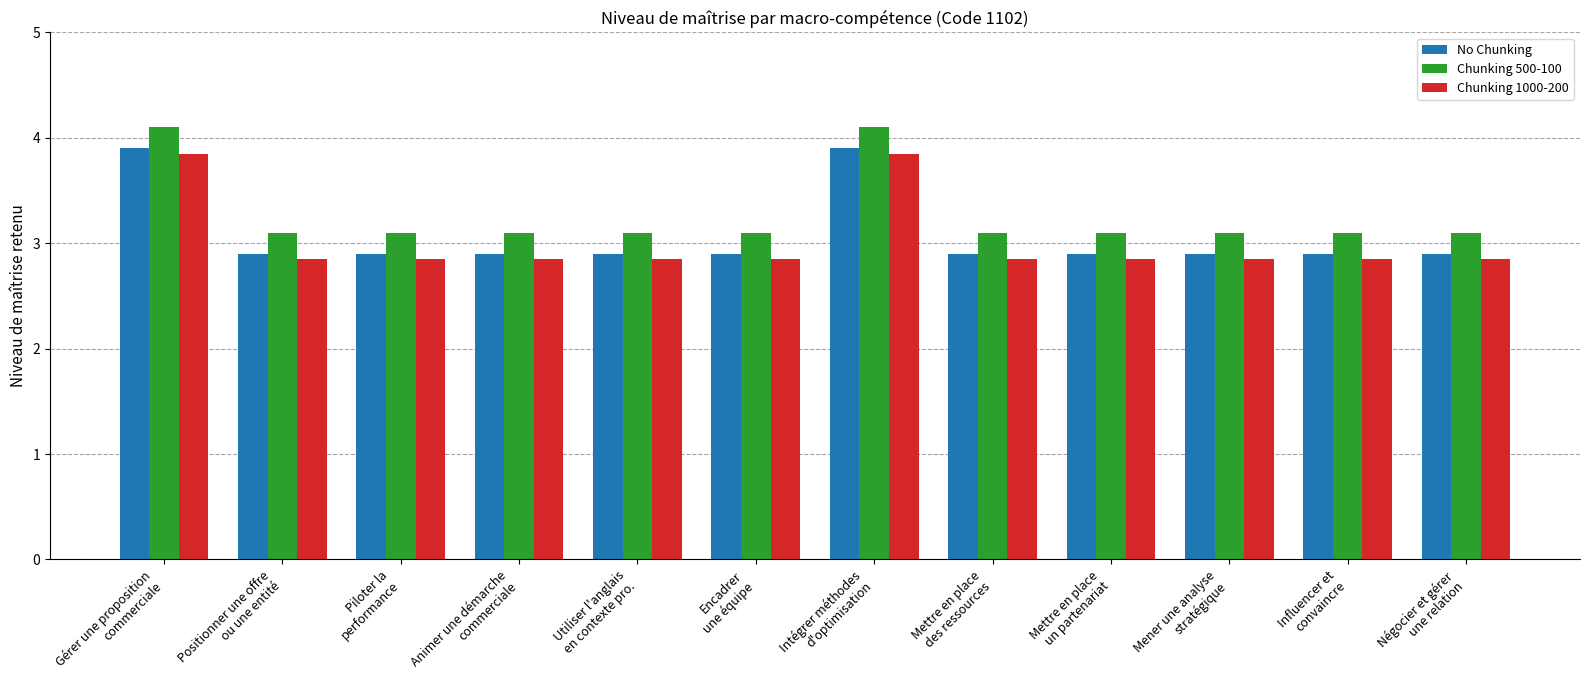

What are all the series names shown in the legend?

No Chunking, Chunking 500-100, Chunking 1000-200